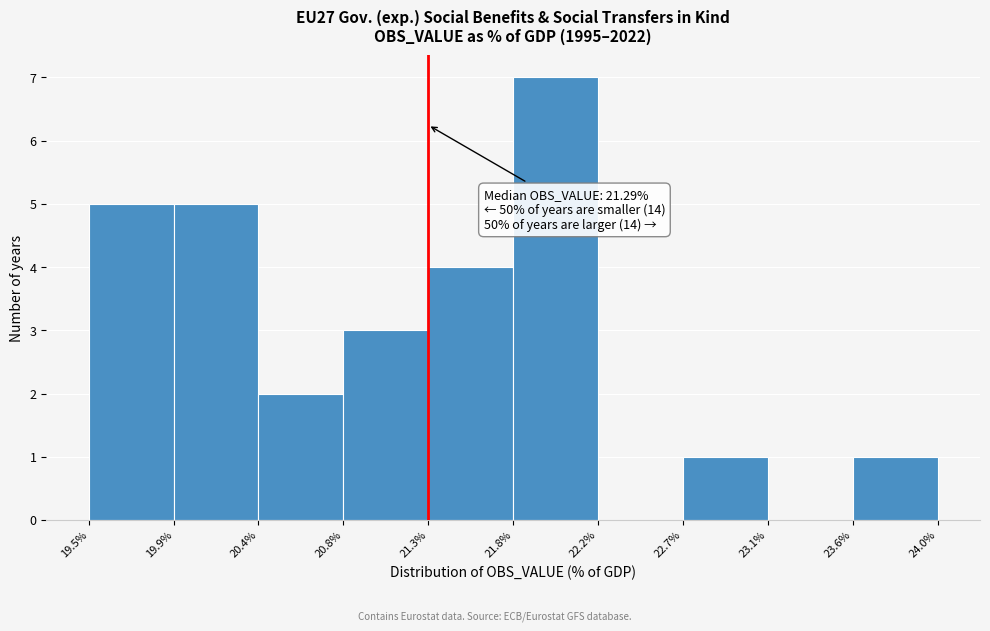

Which range on the x-axis has the tallest bar?

21.8% to 22.2%